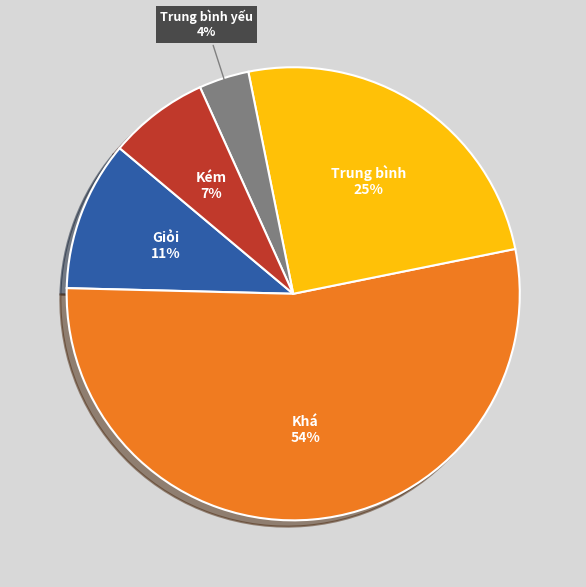

Between Giỏi and Trung bình yếu, which is larger?

Giỏi